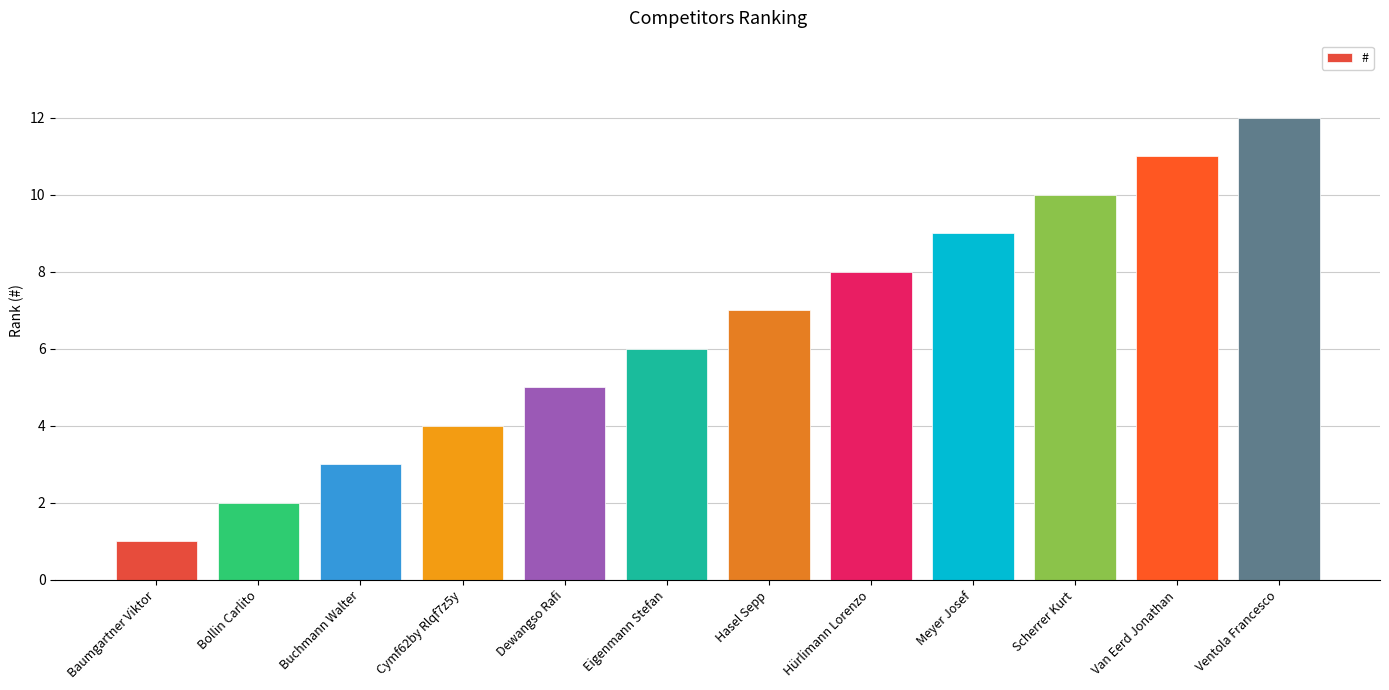

The value at Baumgartner Viktor is 1. True or false?

True